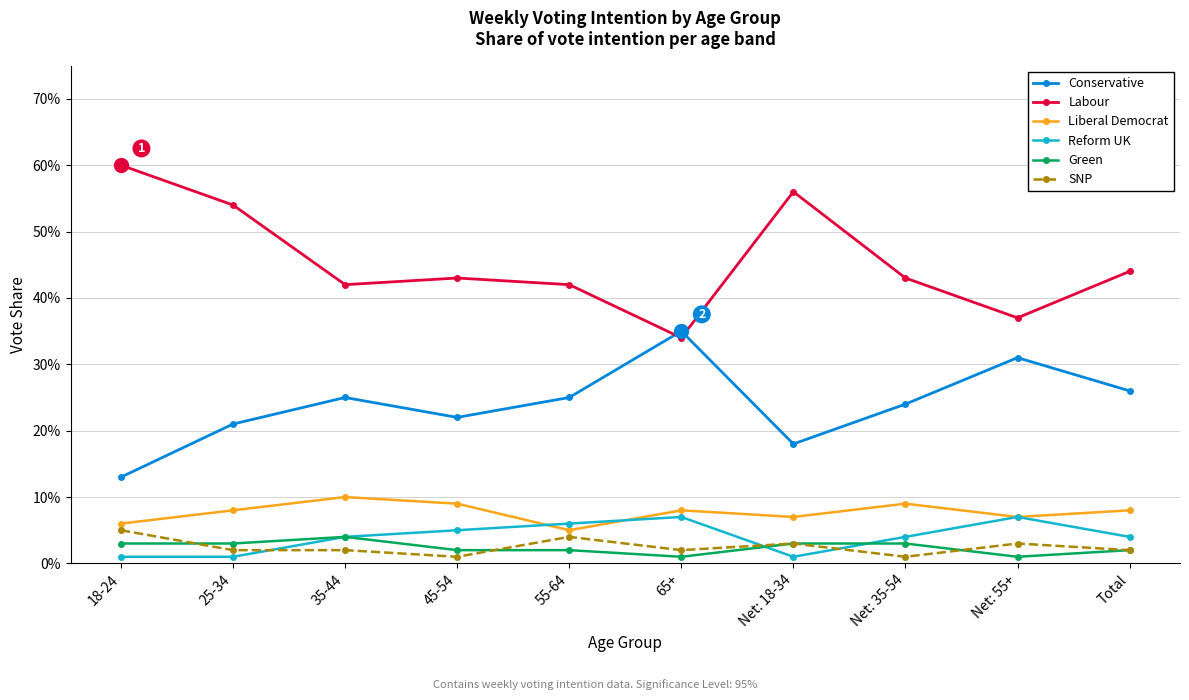

What are all the series names shown in the legend?

Conservative, Labour, Liberal Democrat, Reform UK, Green, SNP